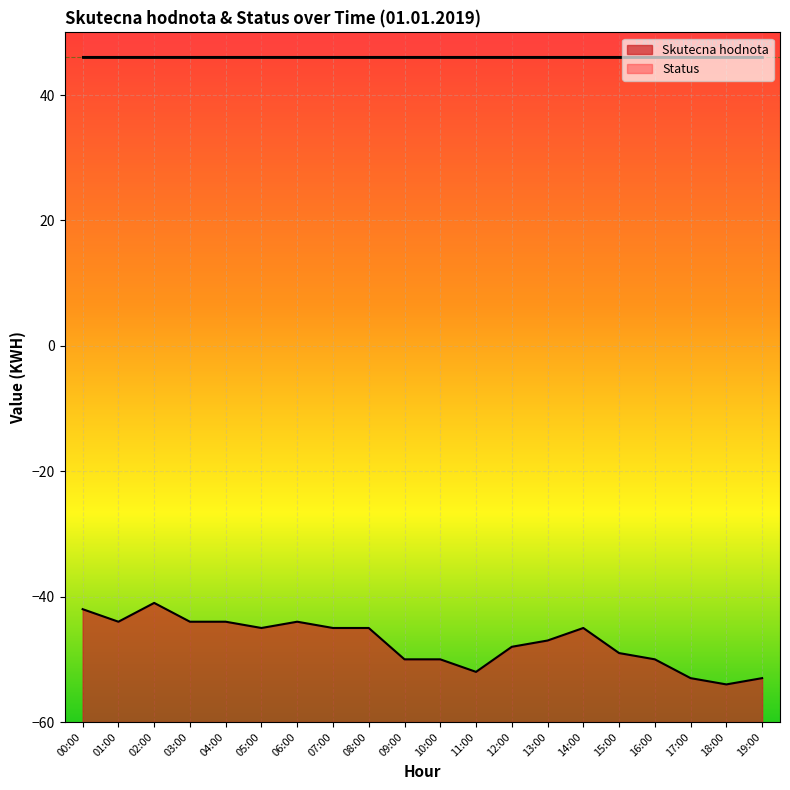

What is the difference between the second highest and second lowest values?

11